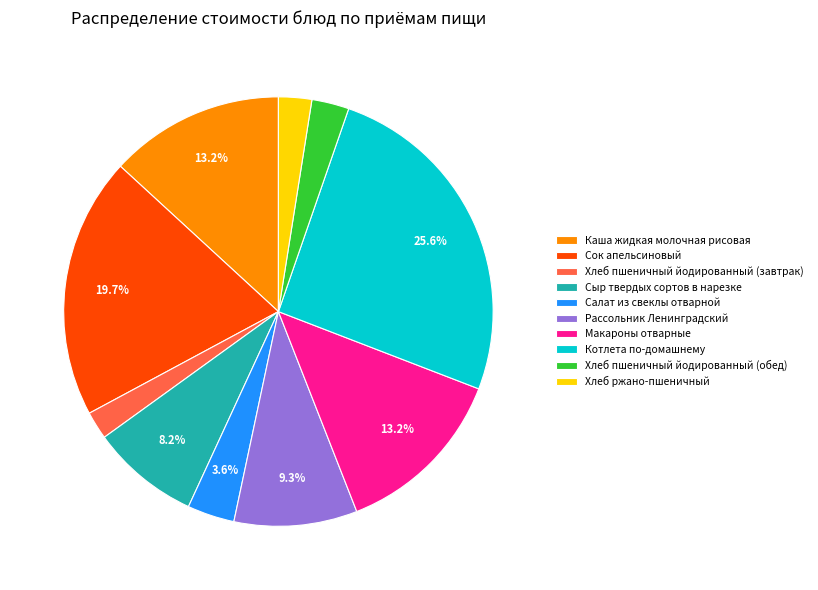

Which has a higher value, Рассольник Ленинградский or Хлеб пшеничный йодированный (обед)?

Рассольник Ленинградский